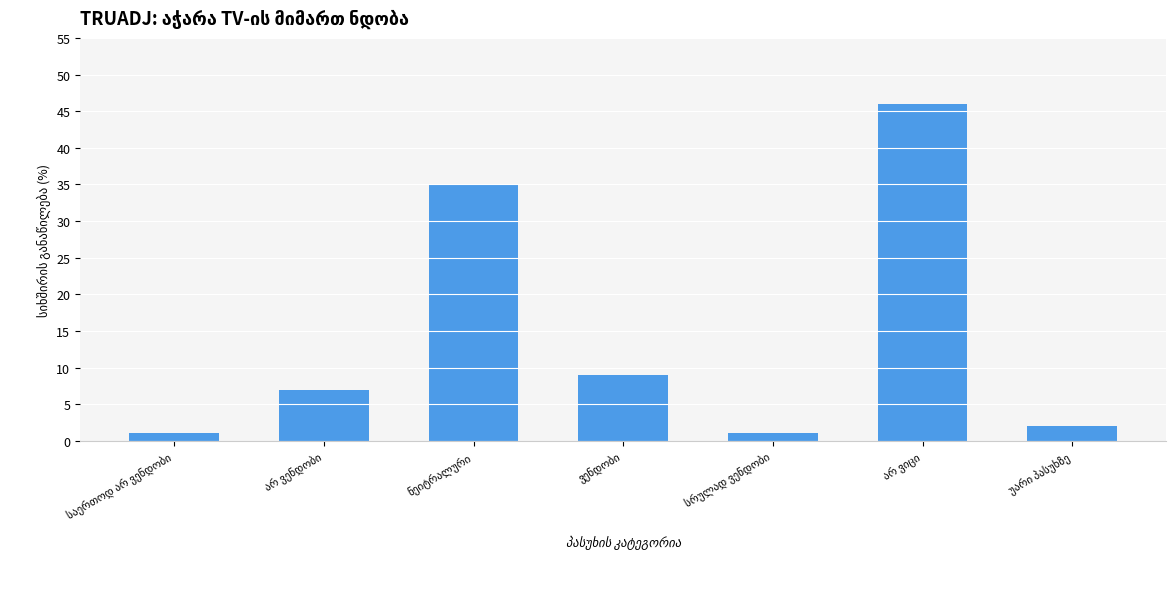

What is the average value?

14